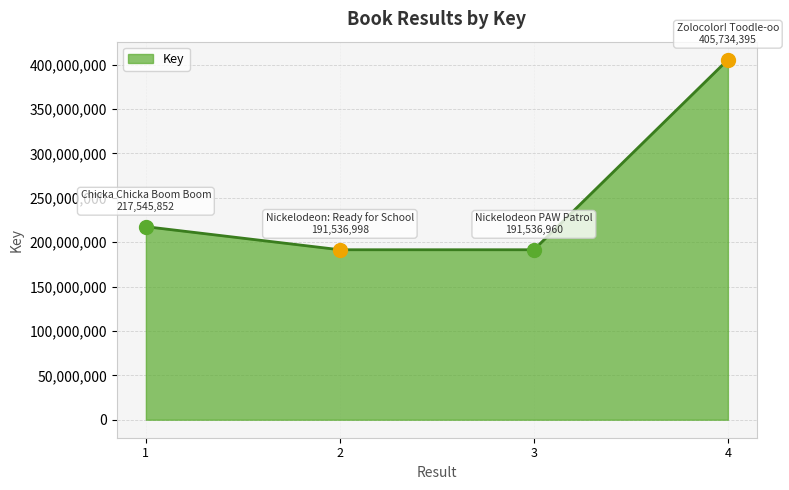

Approximately how many times larger is the value at 1 compared to 4?

0.5